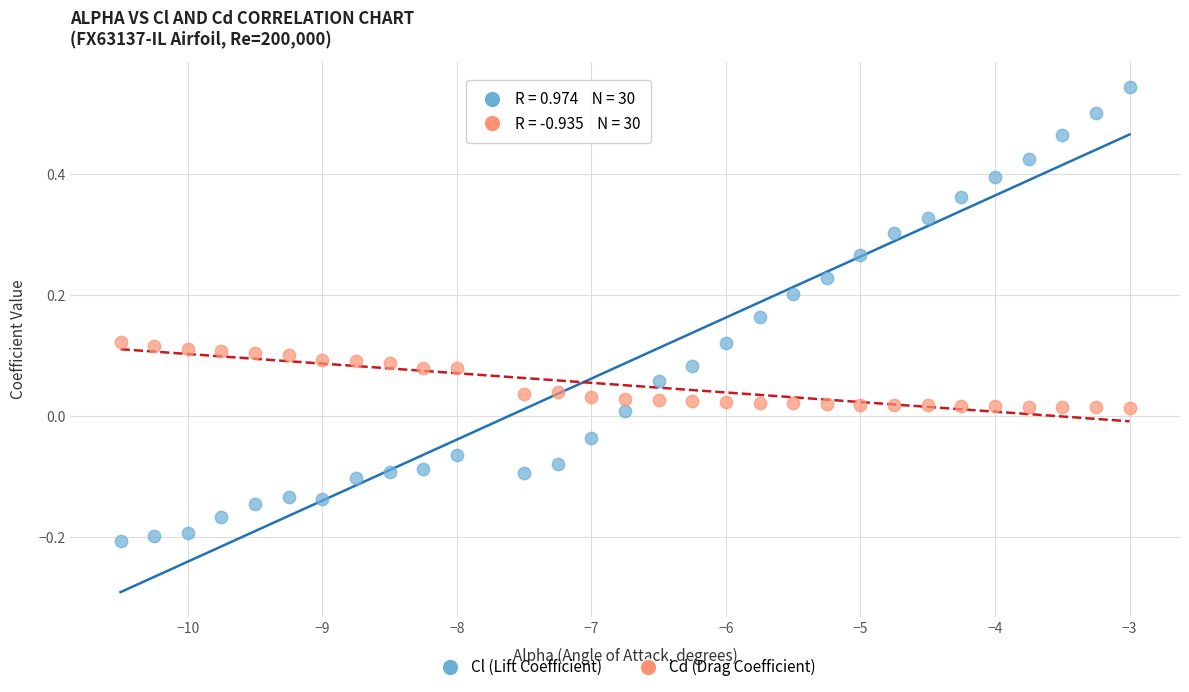

Across all data points, what is the range of X values (max minus min)?

7.5